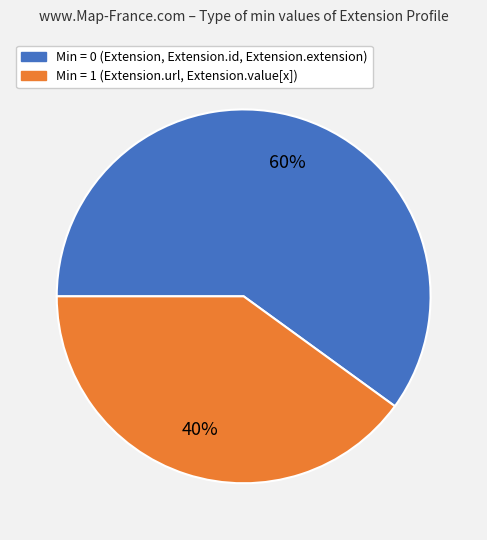

To the nearest percent, what is the average slice percentage?

50%